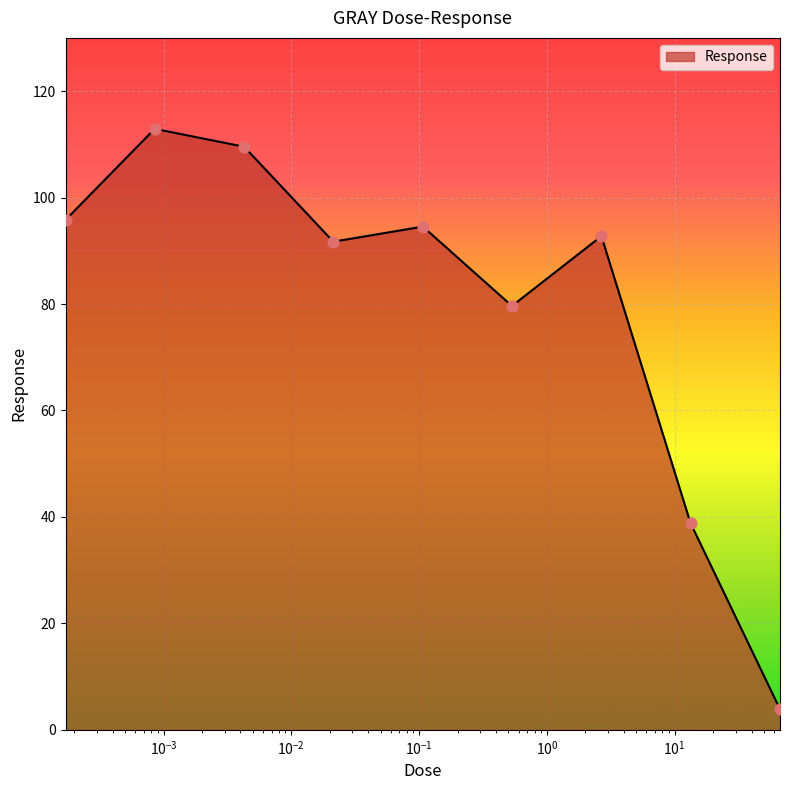

What is the maximum value shown in the chart?

112.9